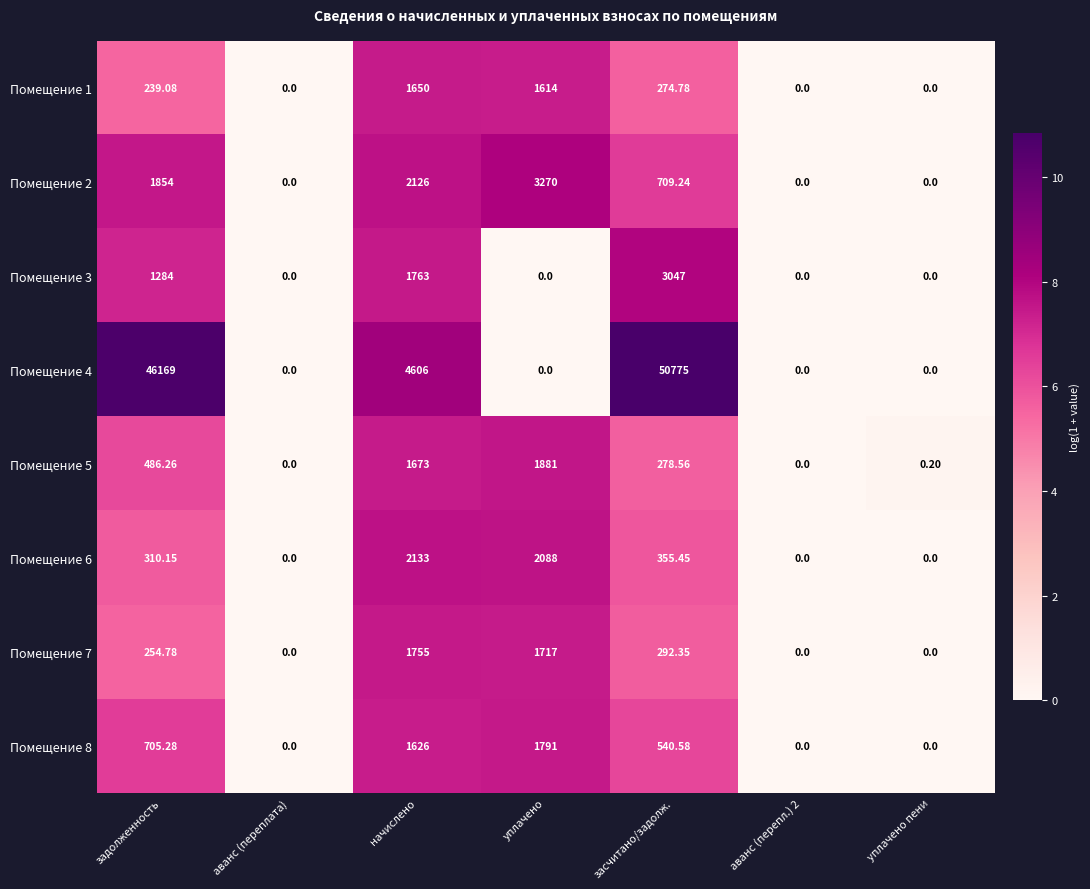

At how many categories does at least one series exceed 1?

4